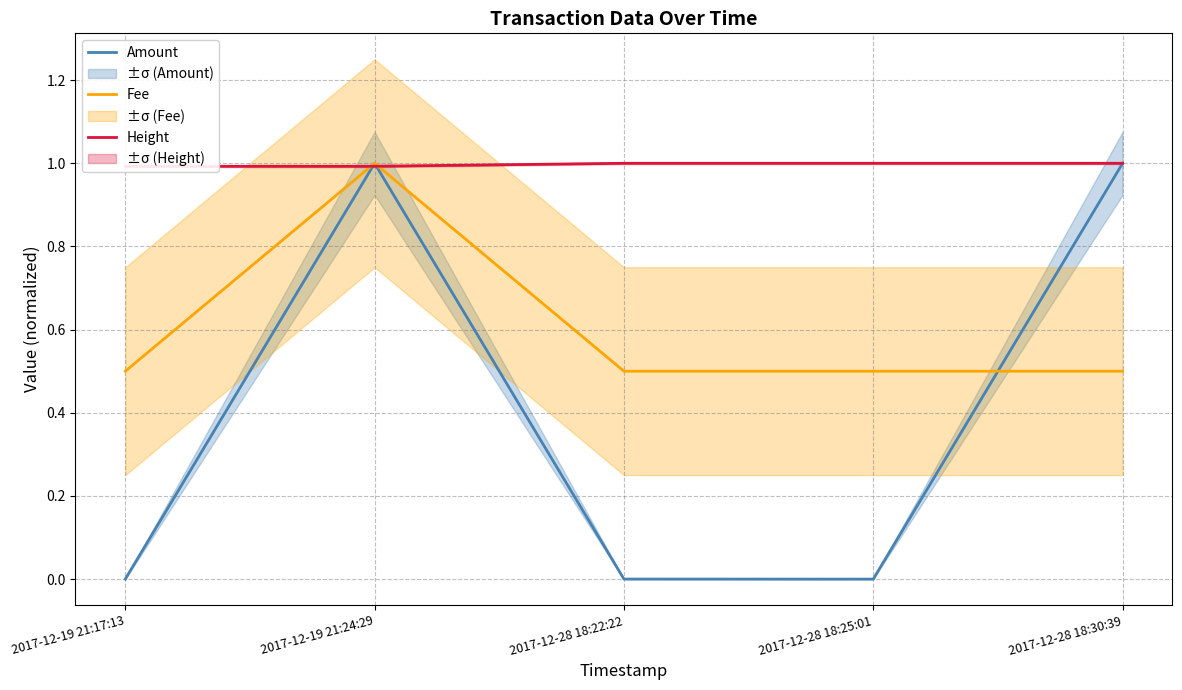

What is the label of the 3rd point from the left?

2017-12-28 18:22:22